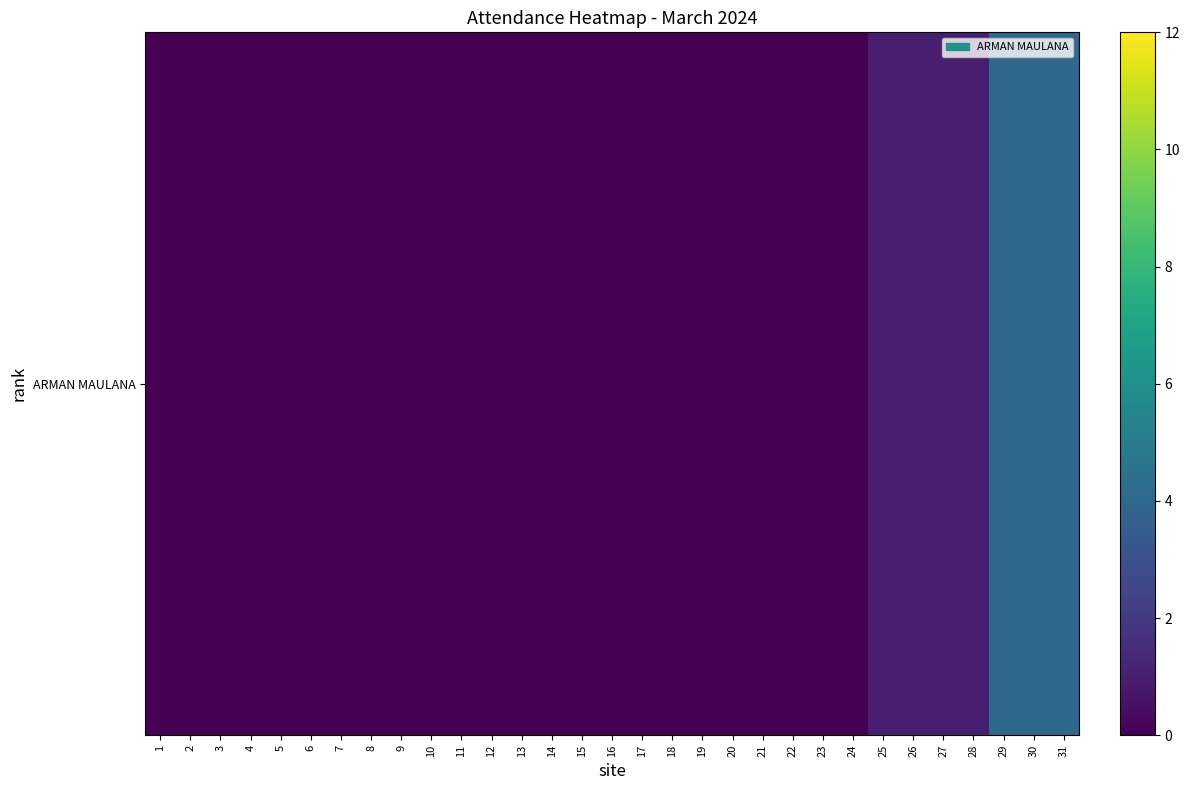

Reading left to right, list all the values displayed in this chart.

1=0	2=0	3=0	4=0	5=0	6=0	7=0	8=0	9=0	10=0	11=0	12=0	13=0	14=0	15=0	16=0	17=0	18=0	19=0	20=0	21=0	22=0	23=0	24=0	25=1	26=1	27=1	28=1	29=4	30=4	31=4